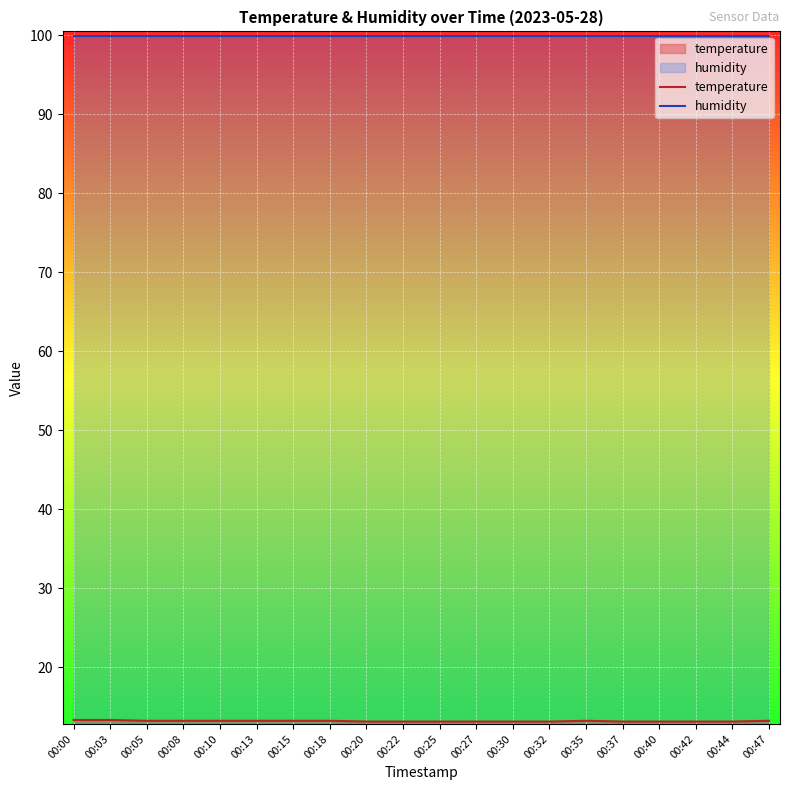

Rank the series by their average value, from lowest to highest.

temperature, humidity